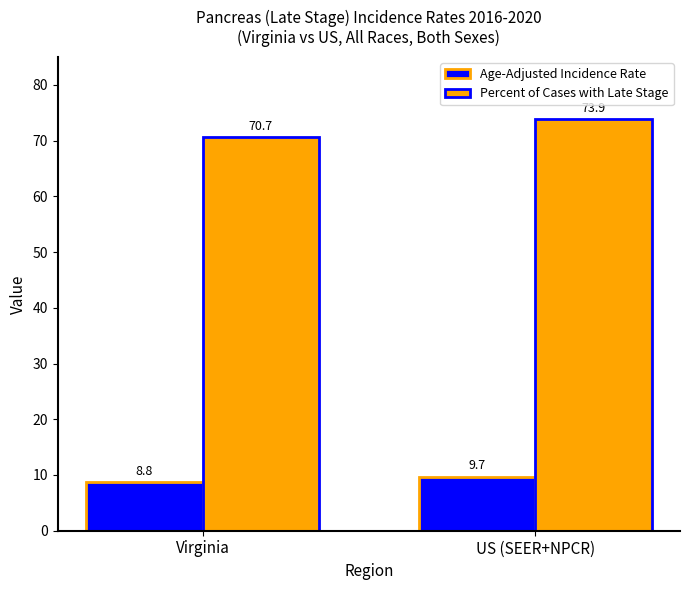

The Age-Adjusted Incidence Rate series shows 9.7 at US (SEER+NPCR). True or false?

True